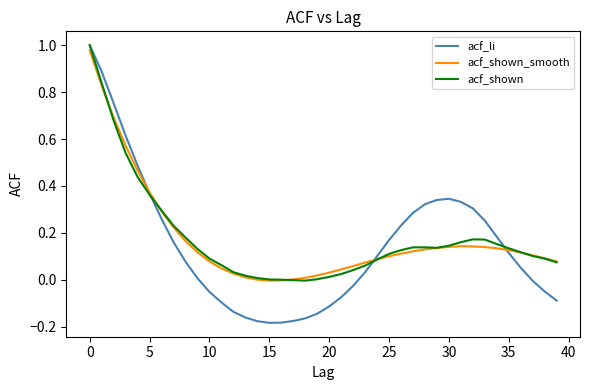

Count the number of data series in this chart.

3